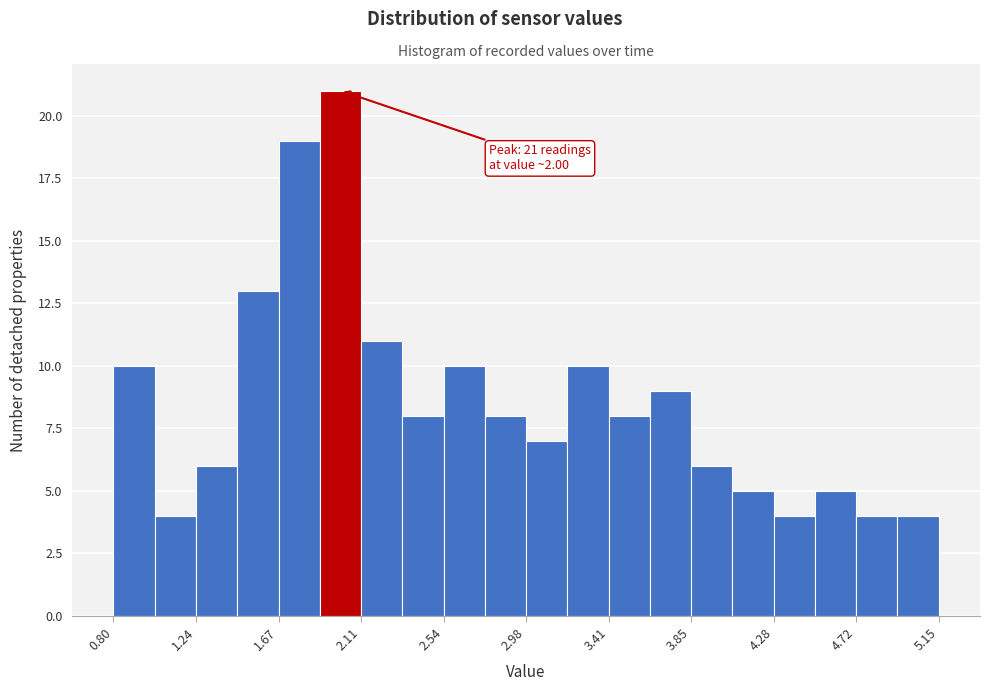

Over which range of the x-axis is the bar tallest?

1.90 to 2.10